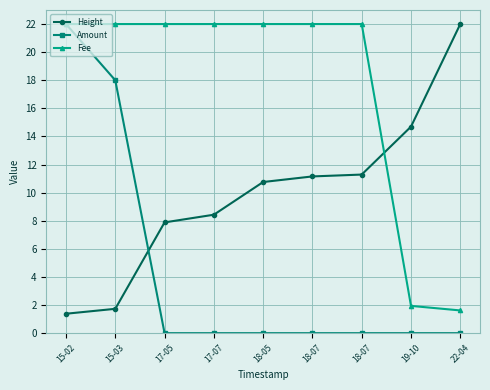

Count the number of data series in this chart.

3